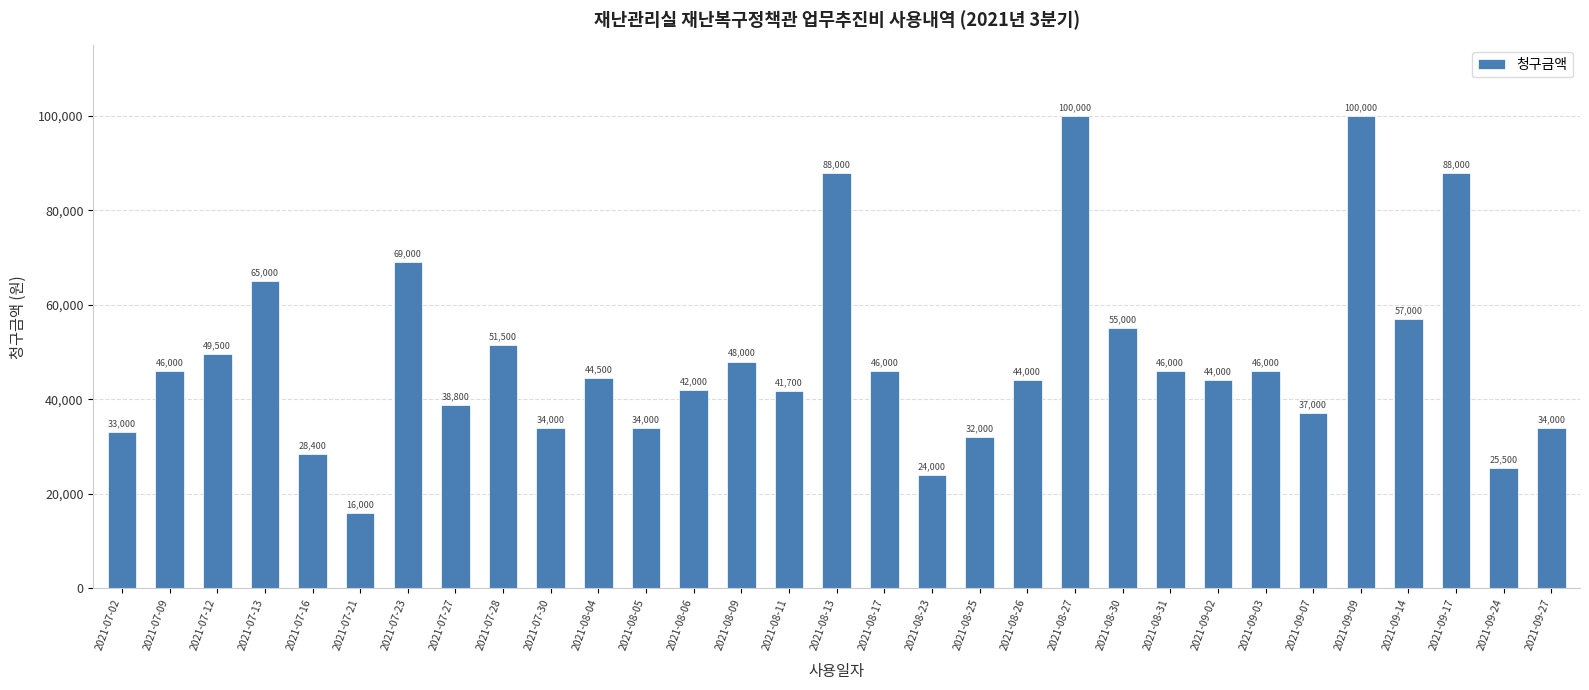

Reading right to left, extract all data points from this chart.

34000	25500	88000	57000	100000	37000	46000	44000	46000	55000	100000	44000	32000	24000	46000	88000	41700	48000	42000	34000	44500	34000	51500	38800	69000	16000	28400	65000	49500	46000	33000